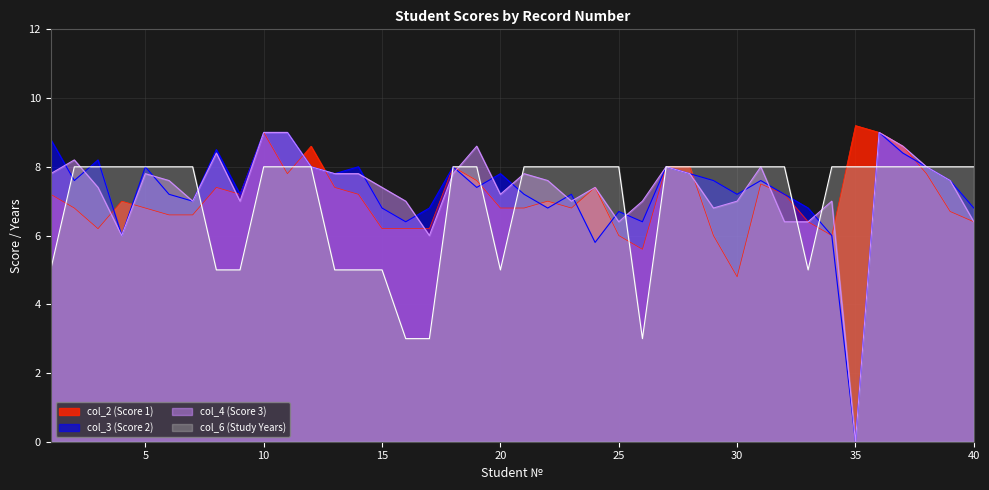

How many data points in col_2 (Score 1) are less than 7?

19